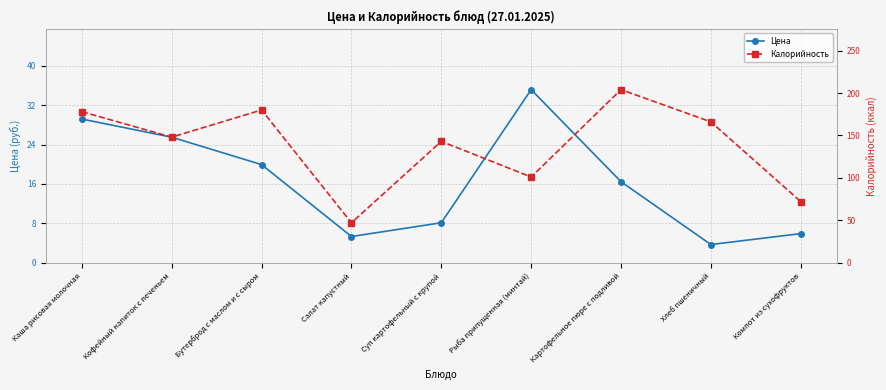

What is the spread (max minus min) of values at Суп картофельный с крупой?

134.9